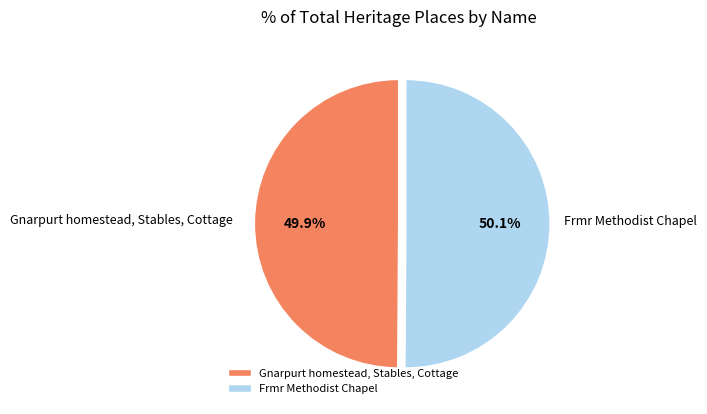

Does any single category account for the majority?

Yes